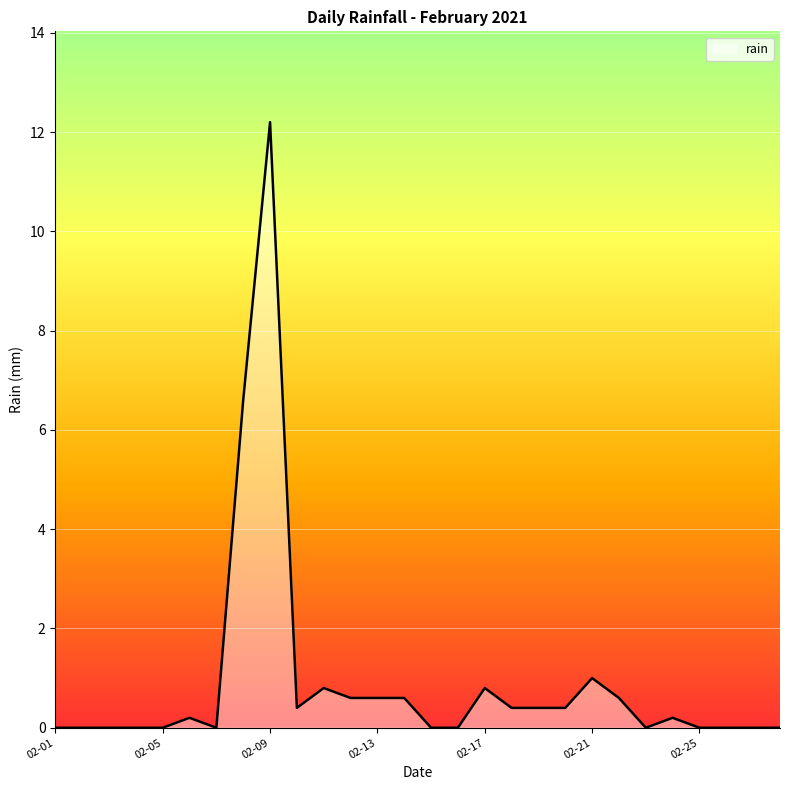

Does the chart display data point markers on the line(s)?

No